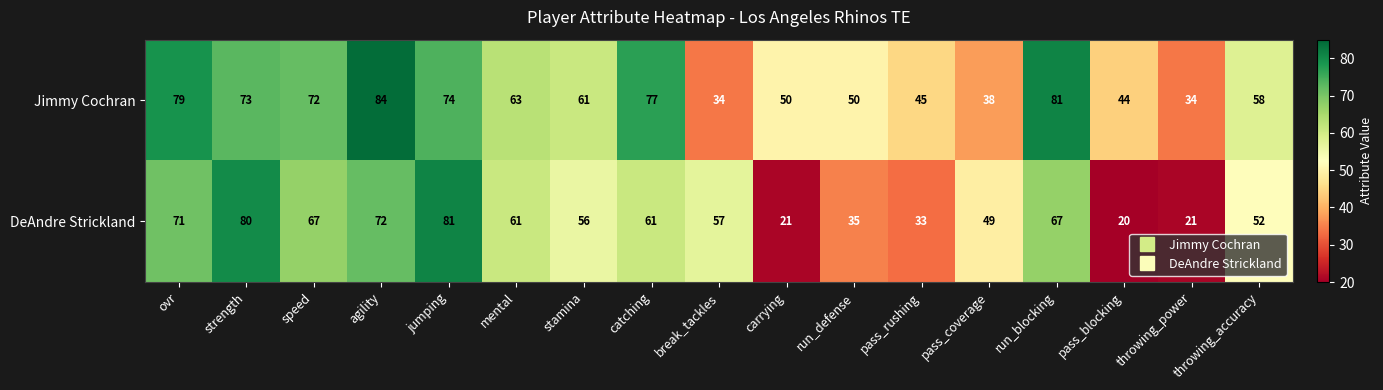

List the series in order of their peak value, lowest first.

DeAndre Strickland, Jimmy Cochran